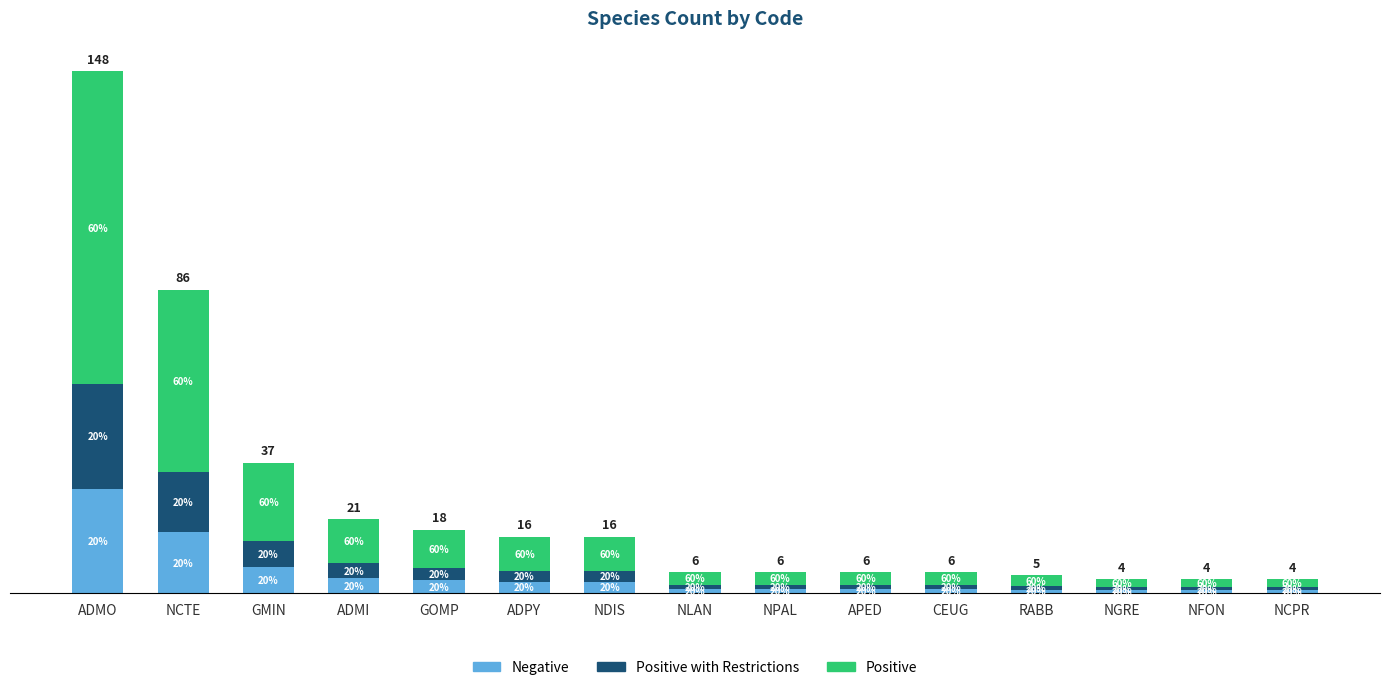

What is the difference between the maximum and minimum values in the Negative series?

28.8